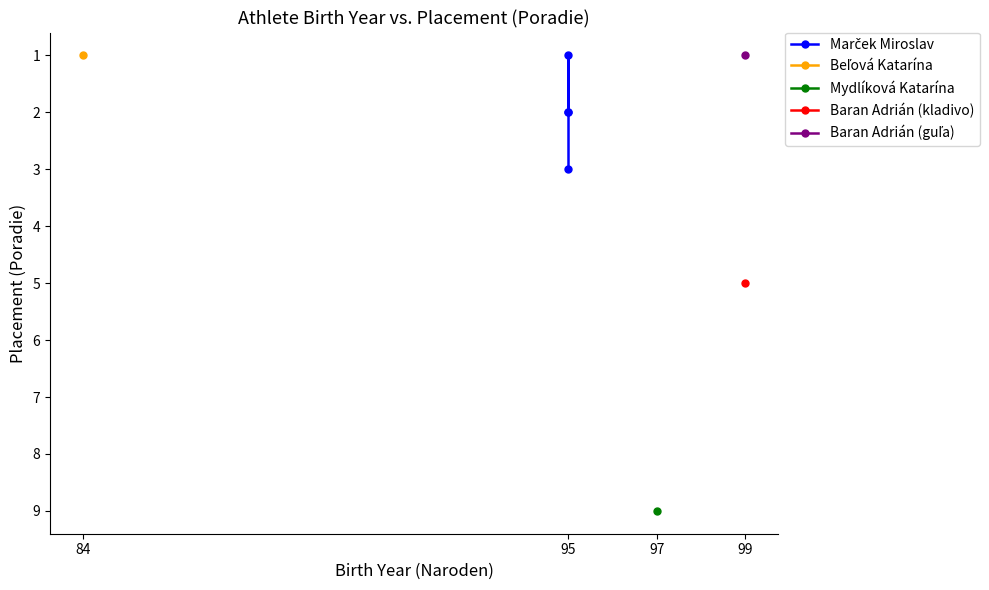

At which category does the data reach its first local valley?

95